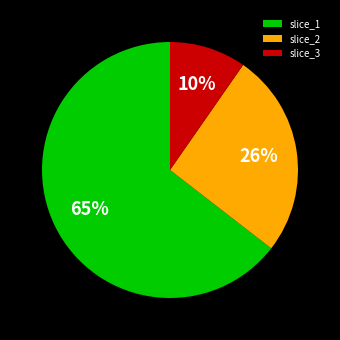

What is the smallest slice in the pie chart?

slice_3